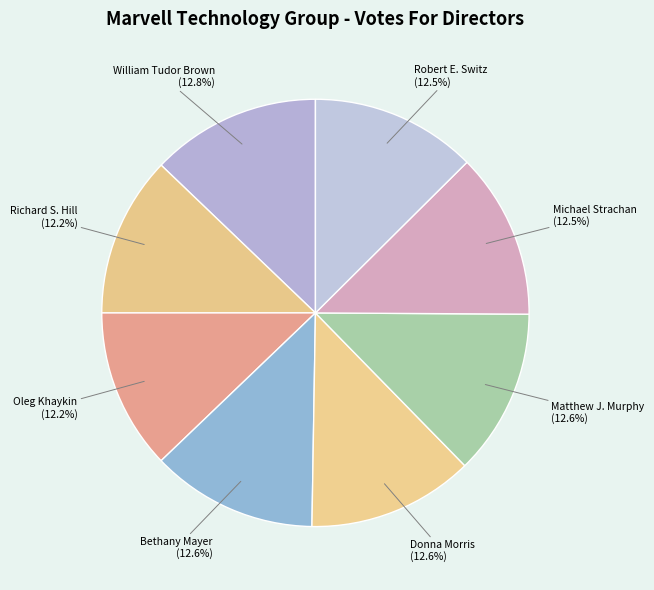

Approximately how many times larger is the value at William Tudor Brown compared to Donna Morris?

1.0